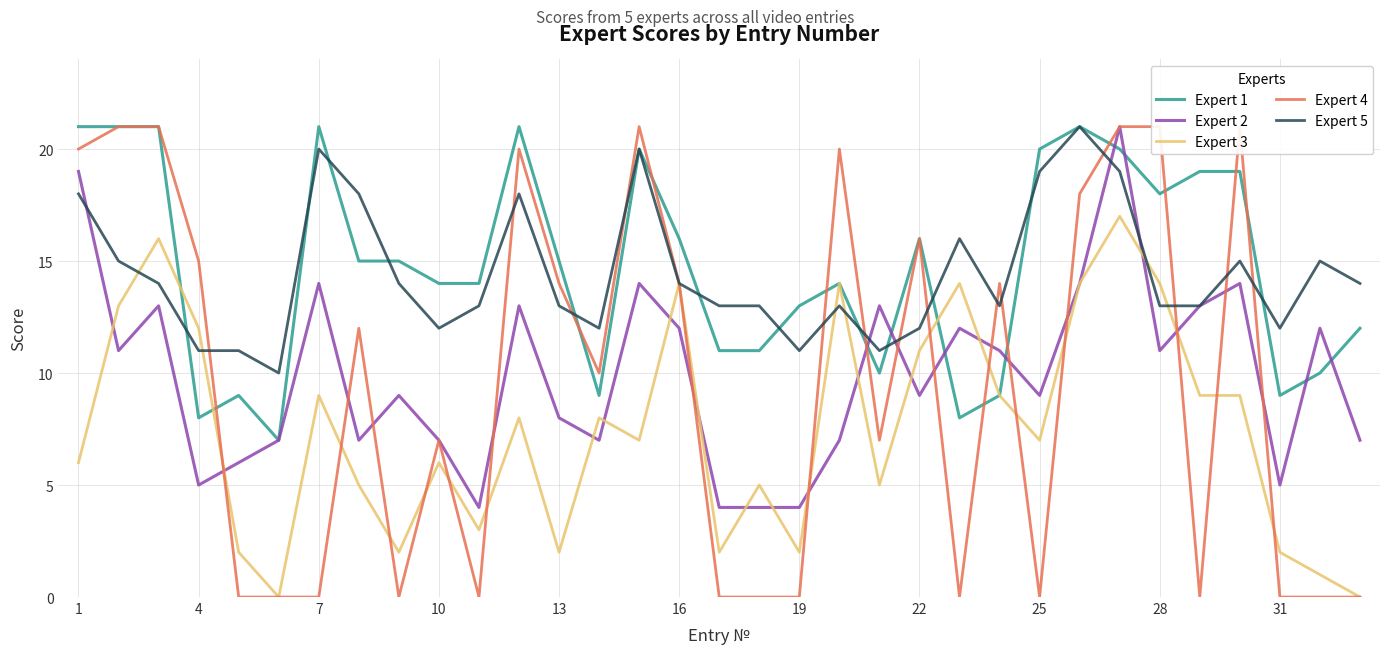

What is the greatest value displayed?

21